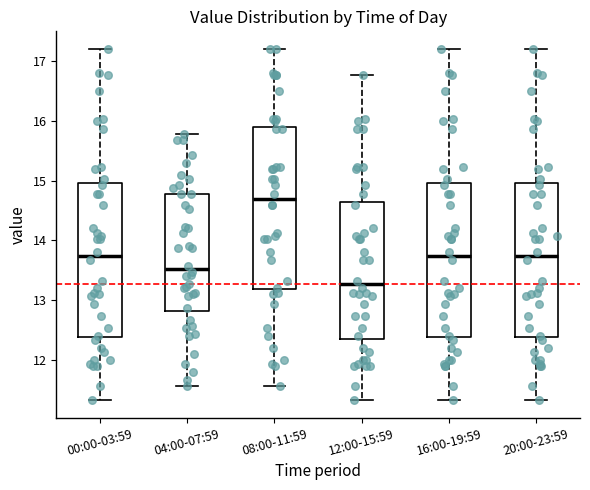

Reading left to right, read every box against the y-axis: the position of its median line, the range the box covers, and the ends of its whiskers. The values are not printed on the chart, so give them approximately, as read against the axis.

00:00-03:59: median 13.7, box 12.4 to 15.0, whiskers 11.3 to 17.2
04:00-07:59: median 13.5, box 12.8 to 14.8, whiskers 11.6 to 15.8
08:00-11:59: median 14.7, box 13.2 to 15.9, whiskers 11.6 to 17.2
12:00-15:59: median 13.3, box 12.4 to 14.6, whiskers 11.3 to 16.8
16:00-19:59: median 13.7, box 12.4 to 15.0, whiskers 11.3 to 17.2
20:00-23:59: median 13.7, box 12.4 to 15.0, whiskers 11.3 to 17.2